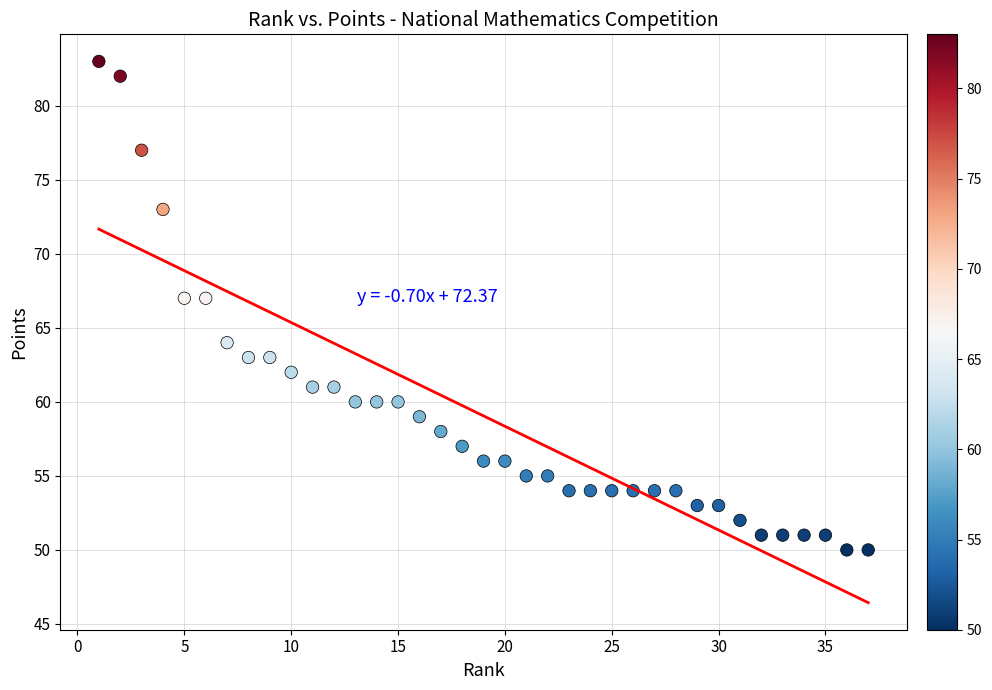

What is the range of Y values (max minus min)?

33